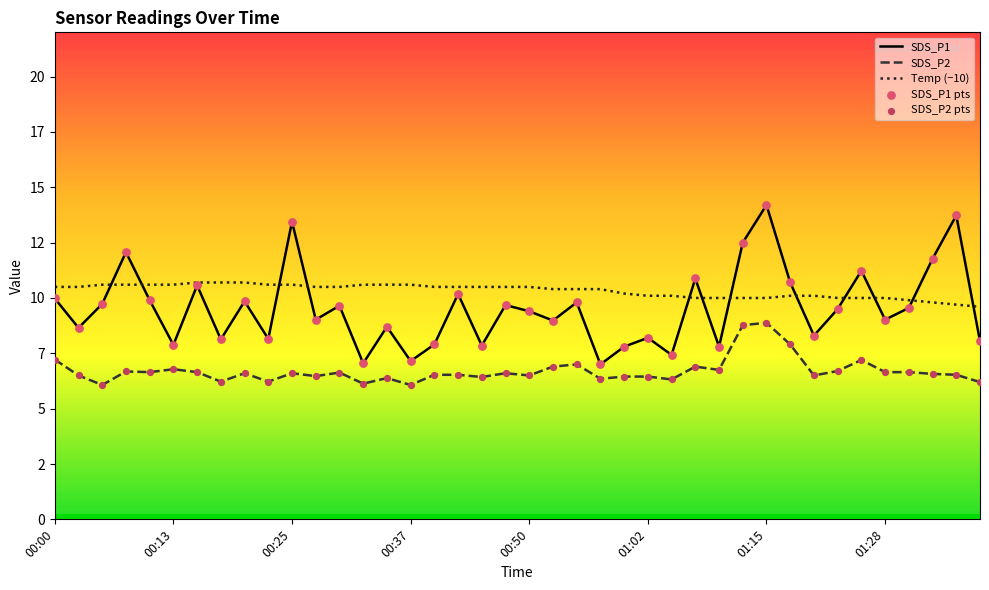

Is the value of Temp (−10) at 01:15 greater than the value of SDS_P1 pts at 32?

Yes